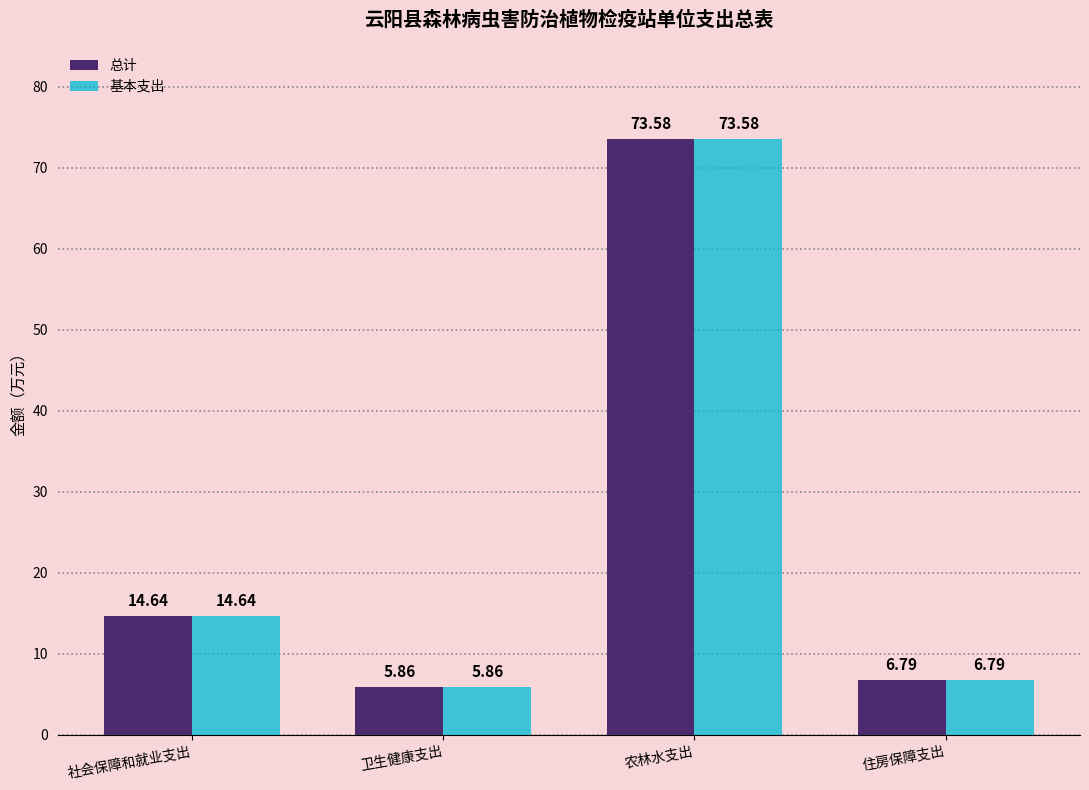

What is the total value across all series at 社会保障和就业支出?

29.3